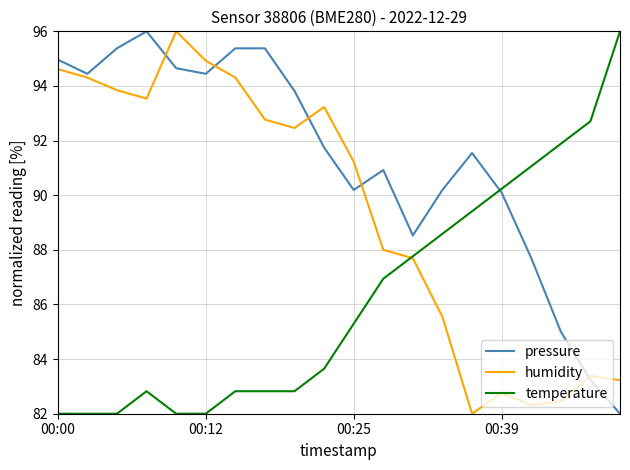

How many intersections are there between pressure and temperature?

1